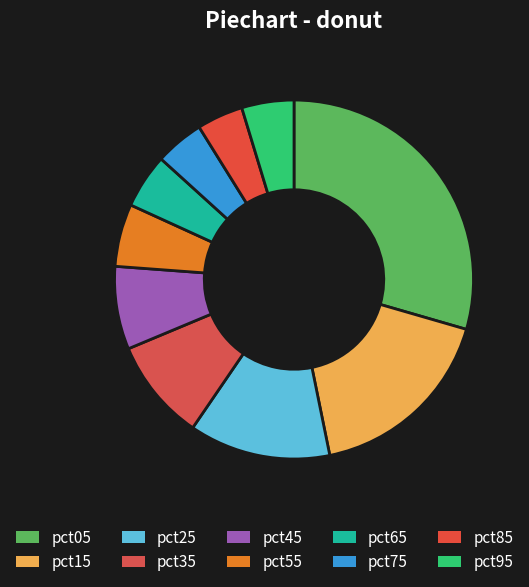

Count the number of slices in the pie.

10